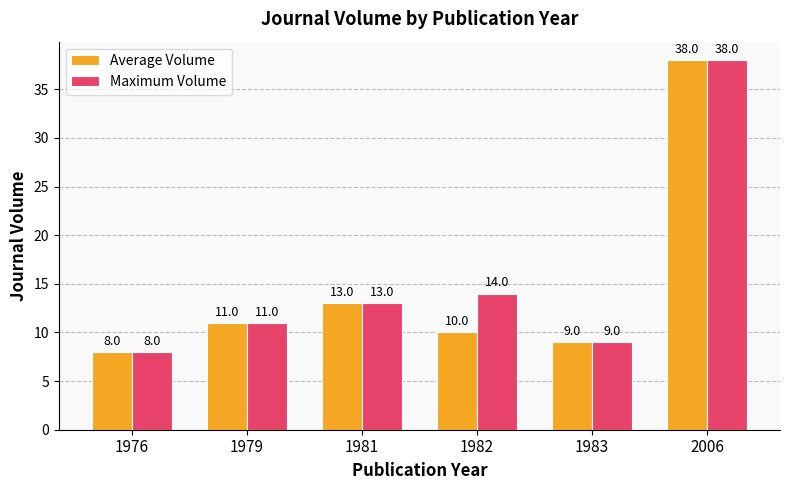

Is it true that Average Volume equals 11 at 1979?

True